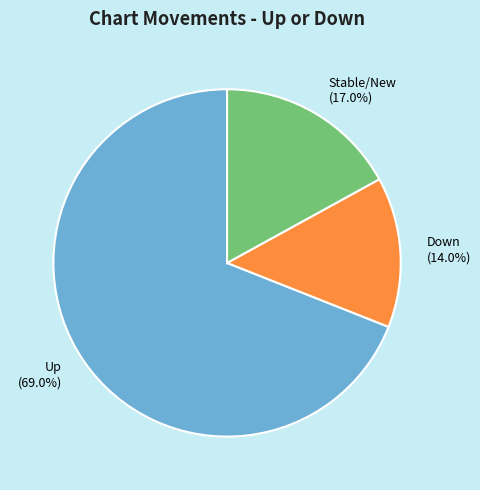

Is there a majority slice in this chart?

Yes